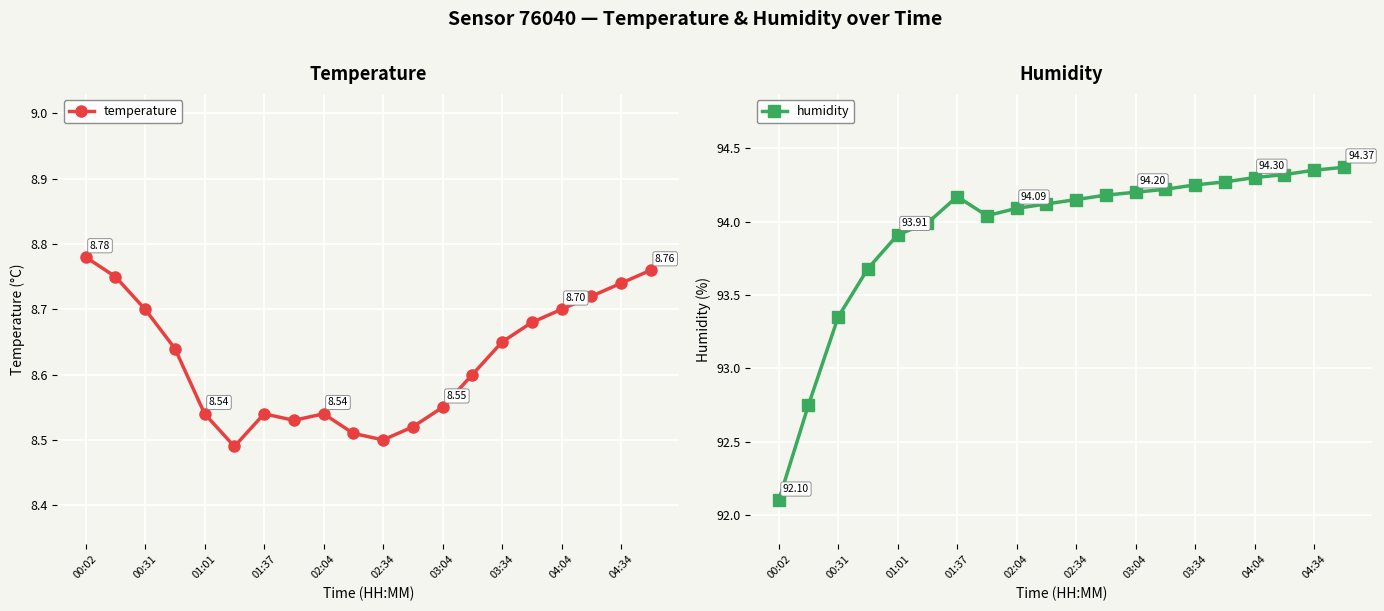

At 03:34, list the series in order from largest to smallest.

humidity, temperature